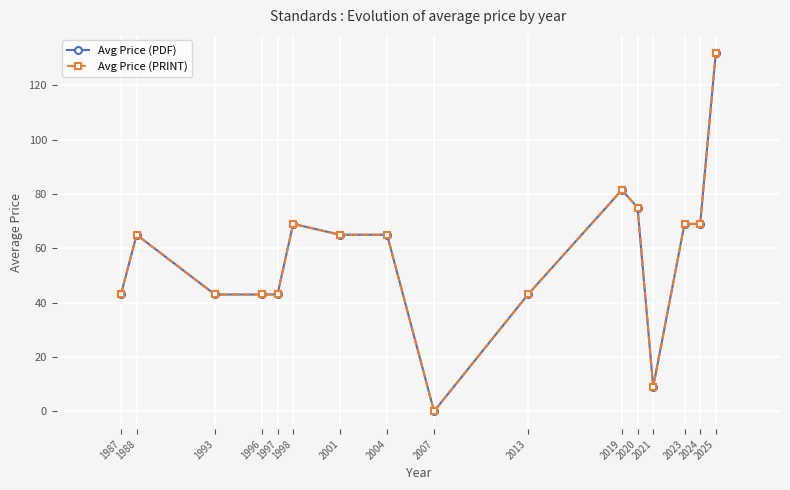

Does the chart have visible grid lines?

Yes